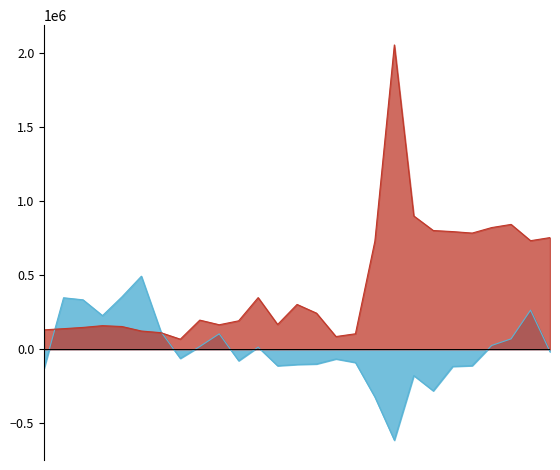

Which series has the largest total across all categories?

Obras paralizadas total